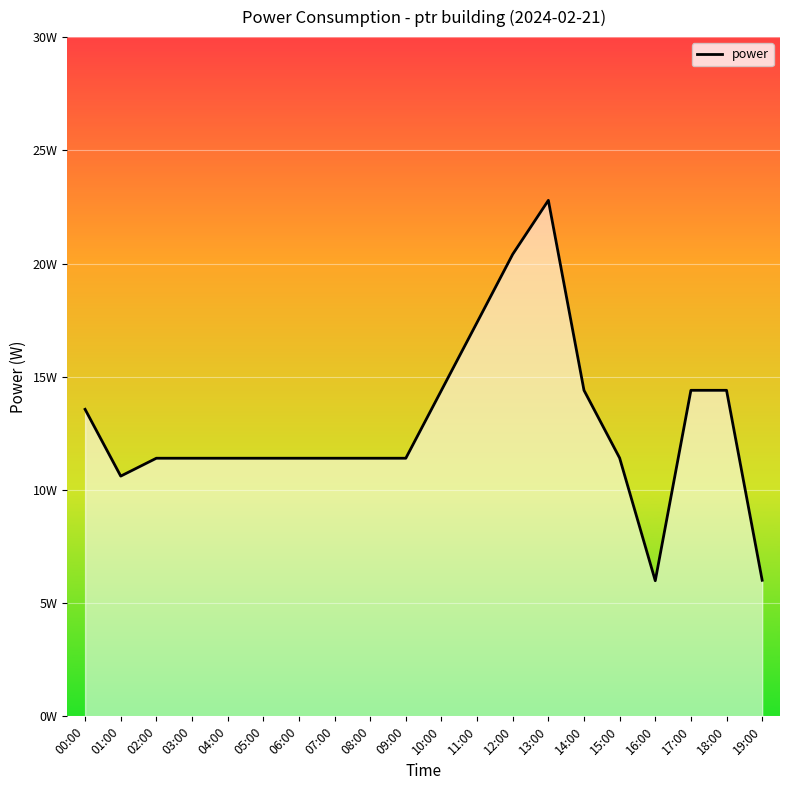

Does the chart display data point markers on the line(s)?

No